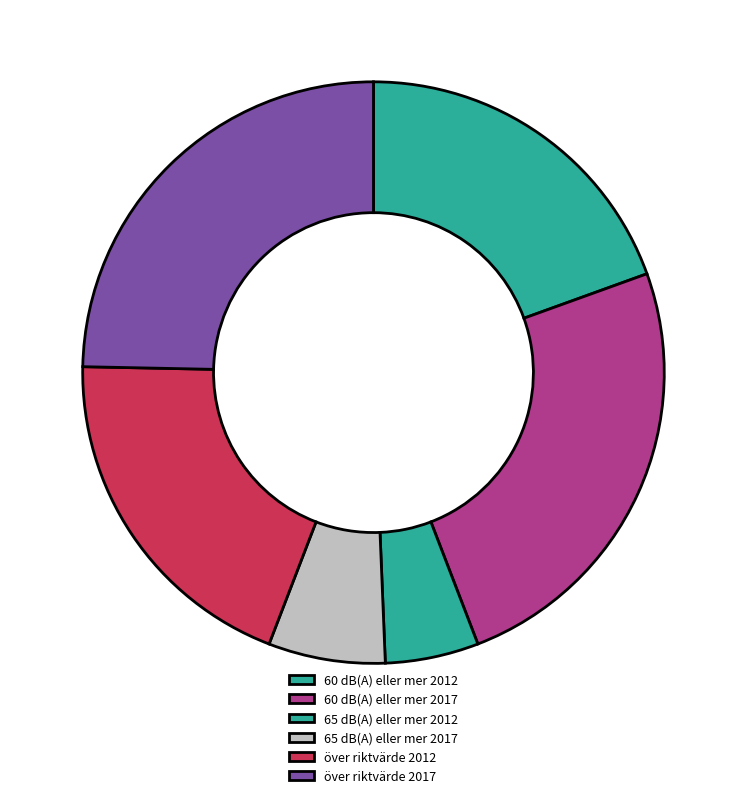

How many slices are in this pie chart?

6